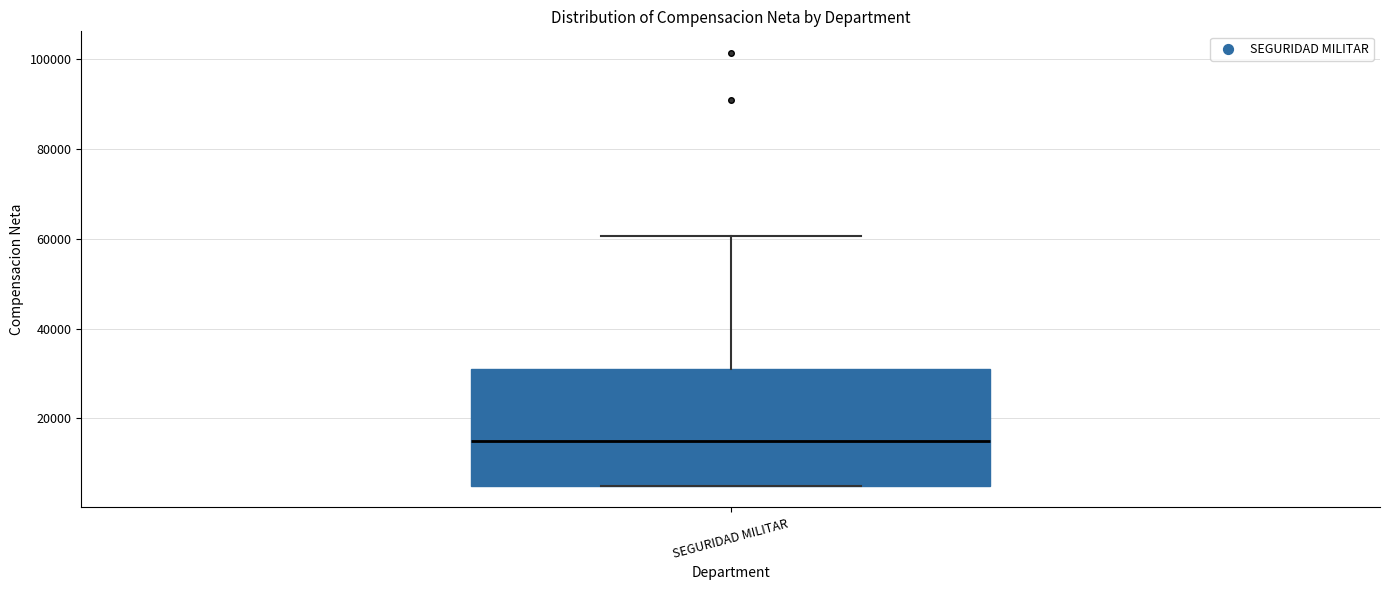

Transcribe this box plot: give where the median line is, the range the box spans, and where the two whiskers end, as read against the y-axis. The values are not printed on the chart, so give them approximately, as read against the axis.

median 16000, box 6000 to 32000, whiskers 6000 to 60000